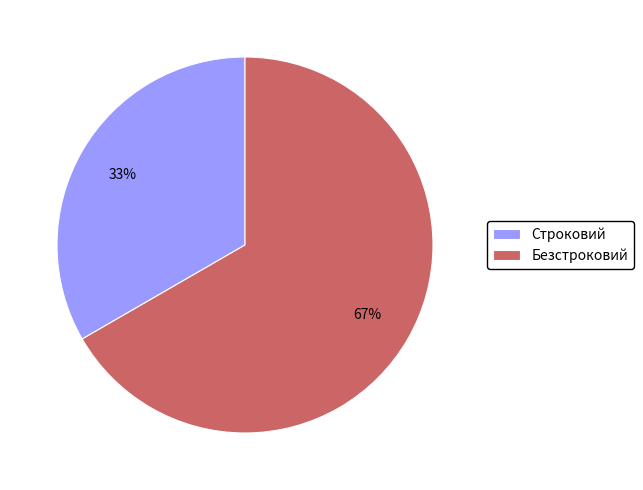

Count the number of slices in the pie.

2